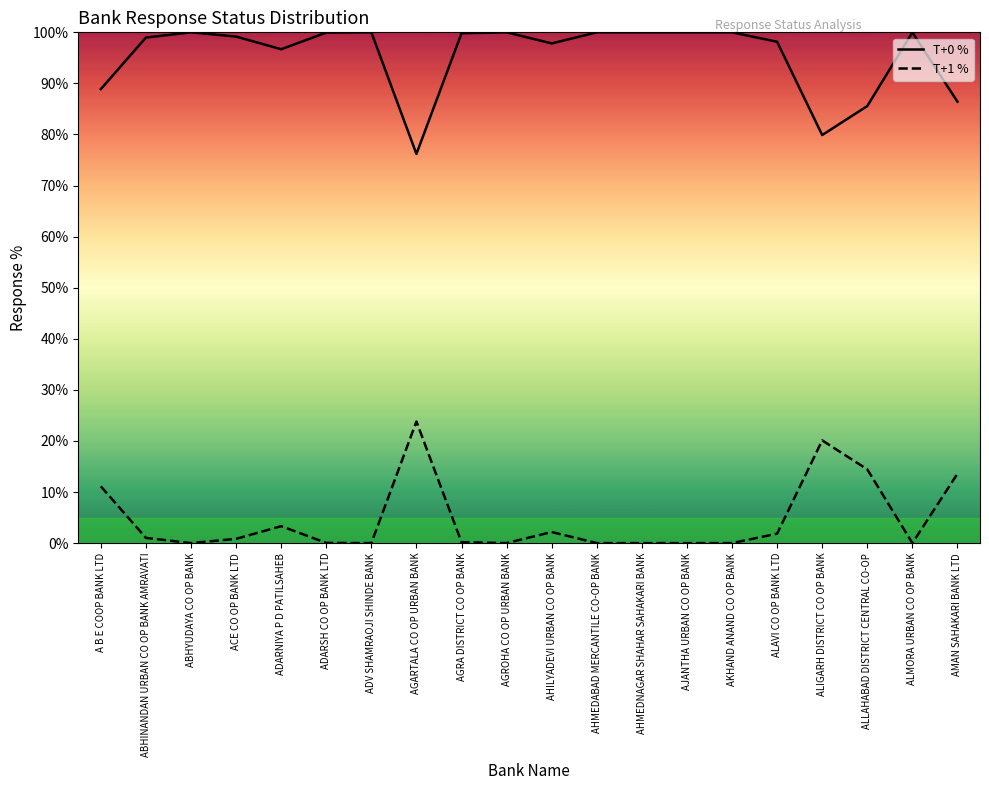

True or false: T+1 % and T+0 % cross at least once.

False